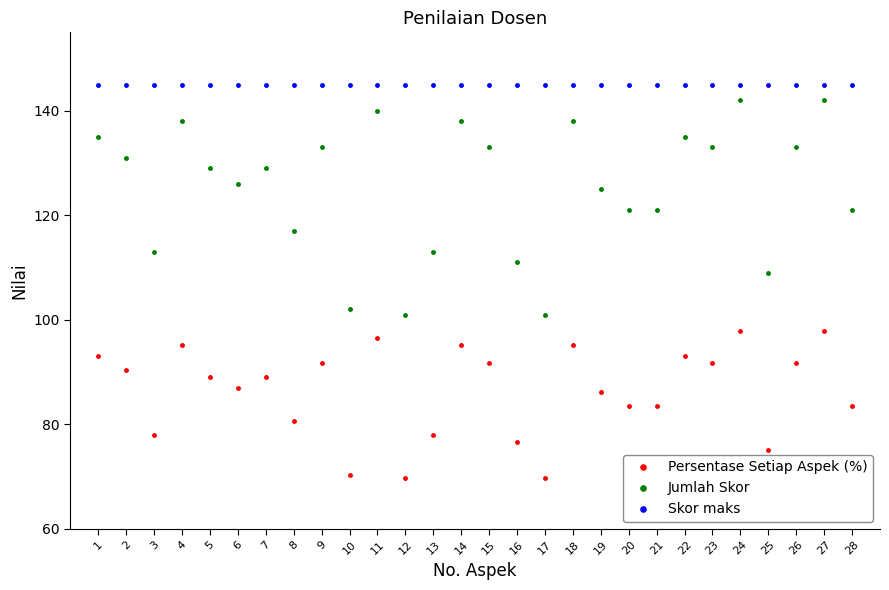

Does the chart display data point markers on the line(s)?

Yes